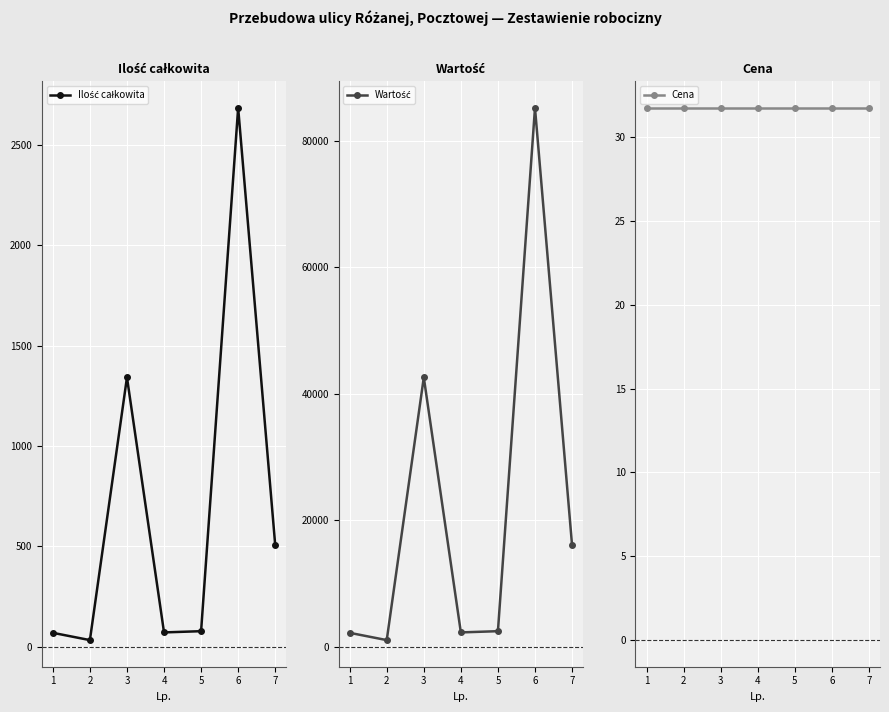

True or false: Ilość całkowita and Cena cross at least once.

False